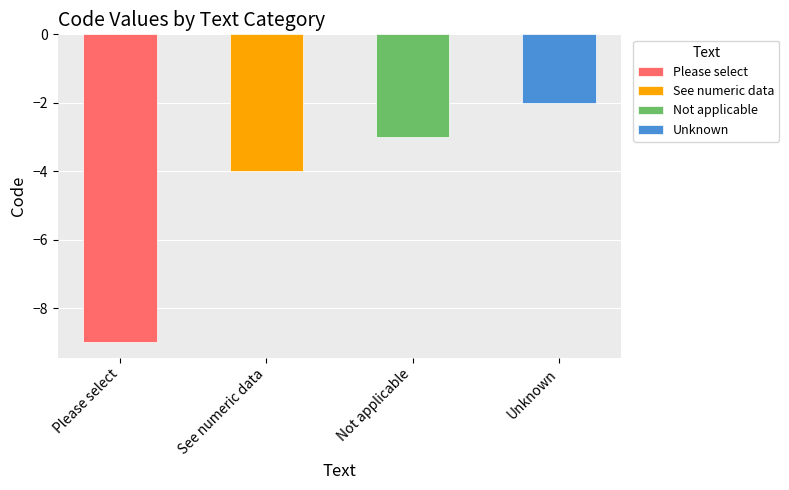

The value at Not applicable is -3. True or false?

True